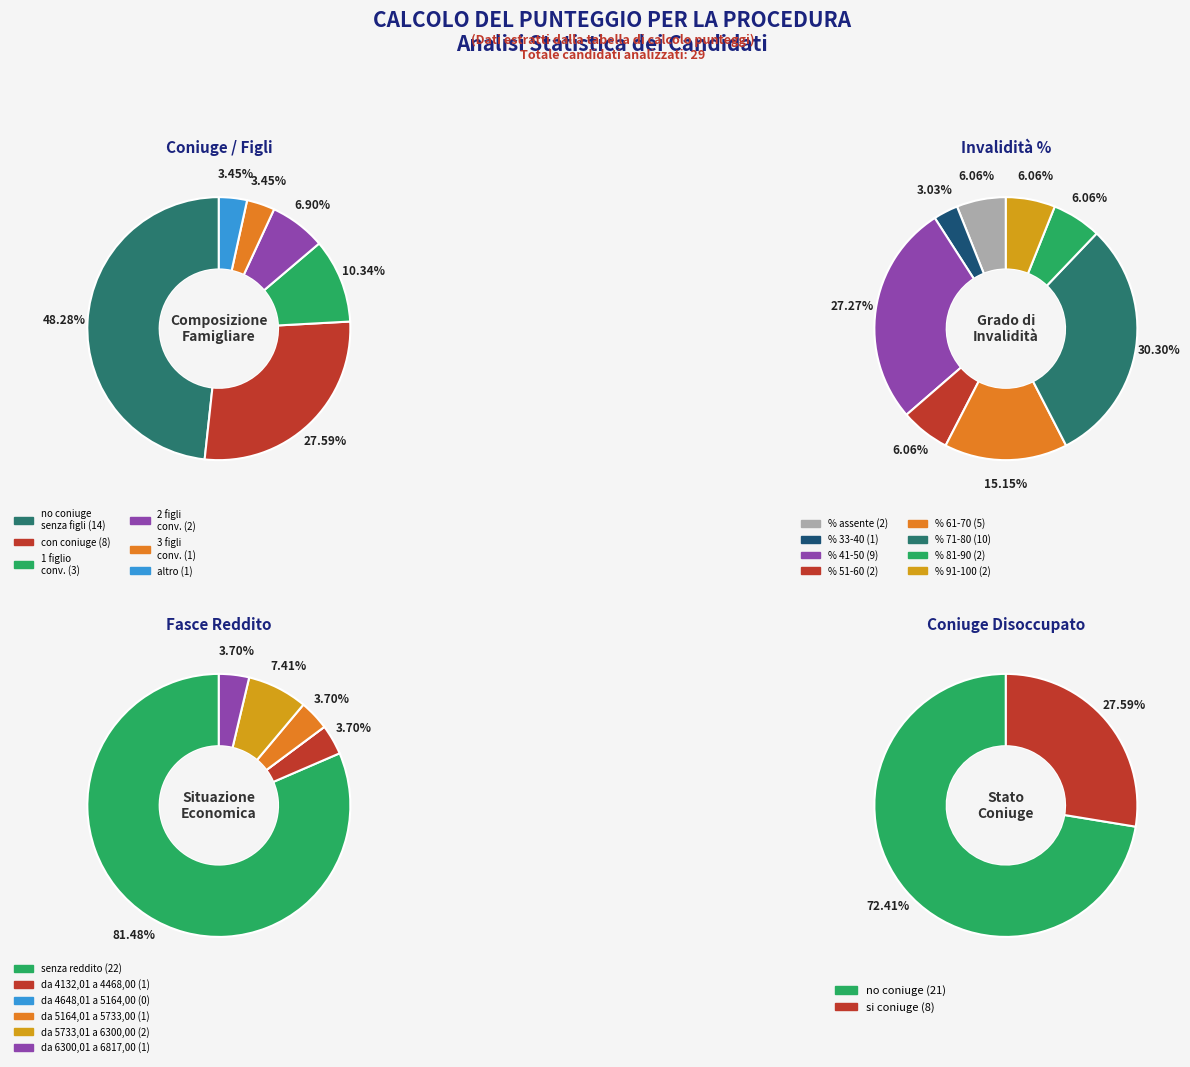

True or false: 3 figli accounts for 1% of the total.

True